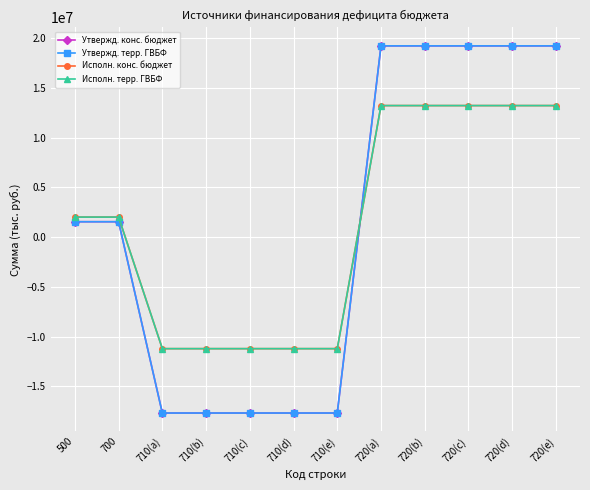

What is the minimum value shown in the chart?

-17671100.0